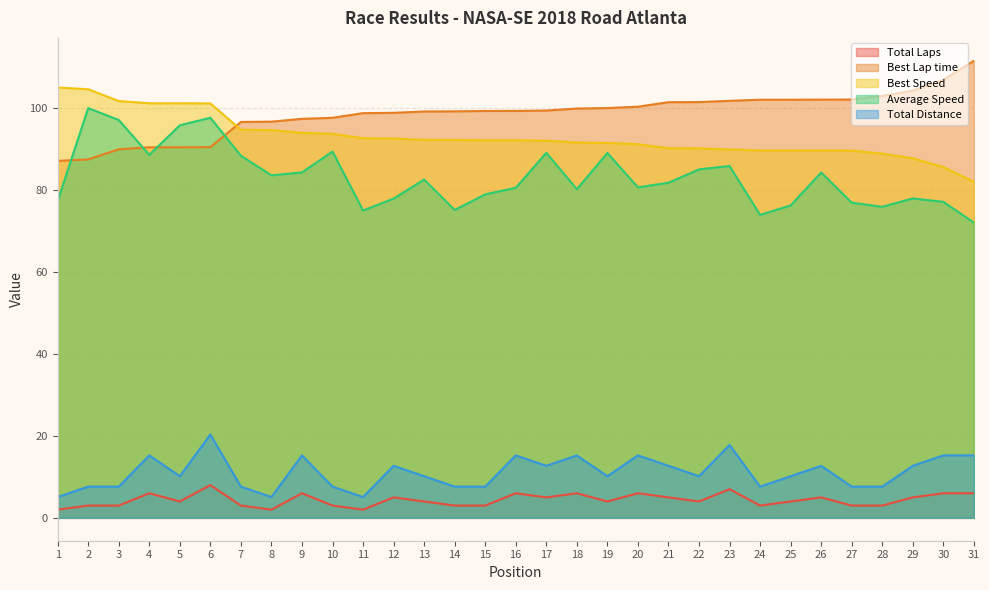

In Total Distance, how many points are higher than both neighbors (excluding endpoints)?

9